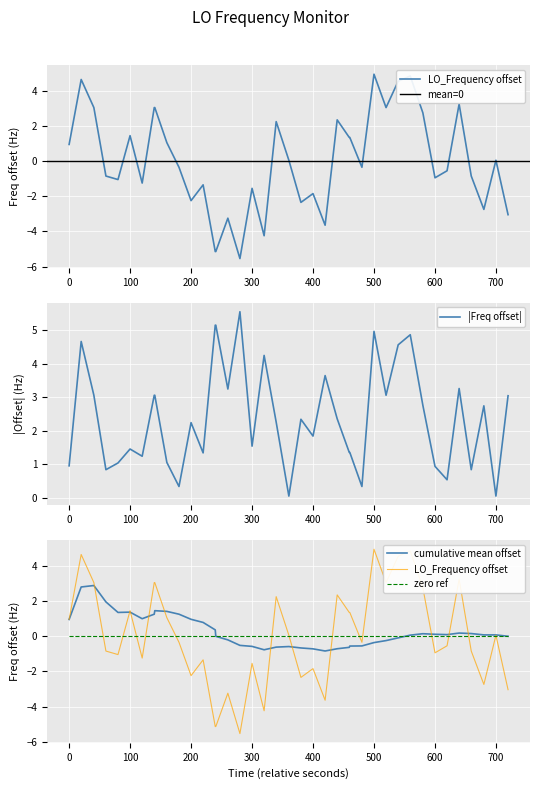

What is the maximum value for |Freq offset|?

5.5